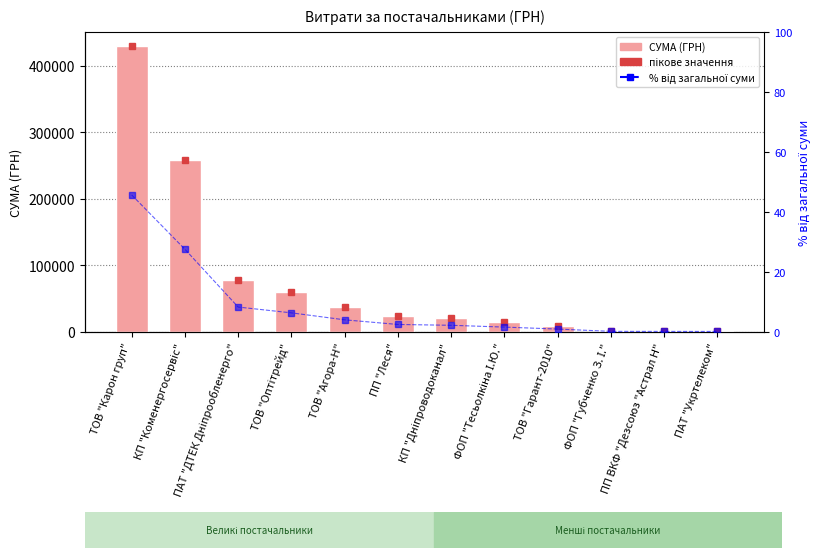

Read the СУМА (ГРН) value at ПП ВКФ "Дезсоюз "Астрал Н".

1835.1